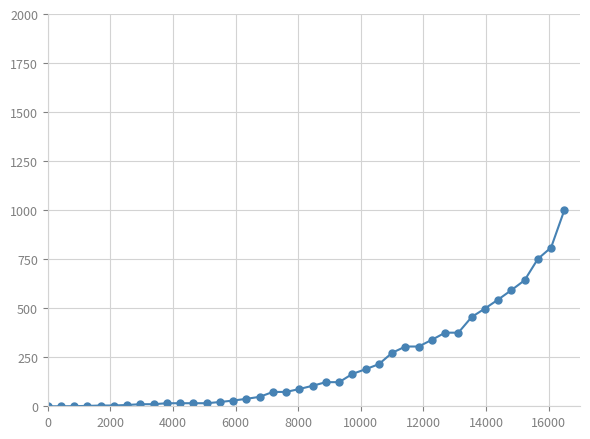

What is the sum of all values?

8654.8